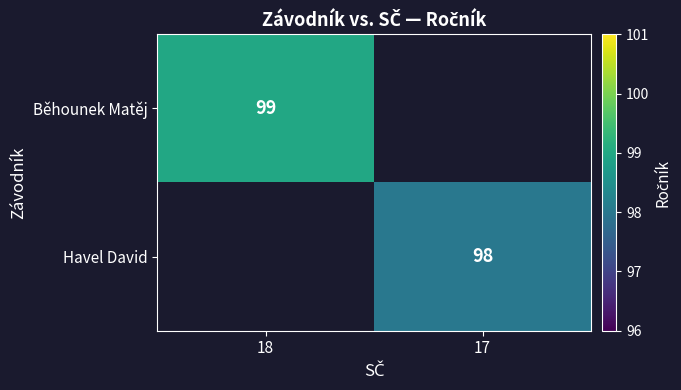

The Havel David series shows 98 at 17. True or false?

True